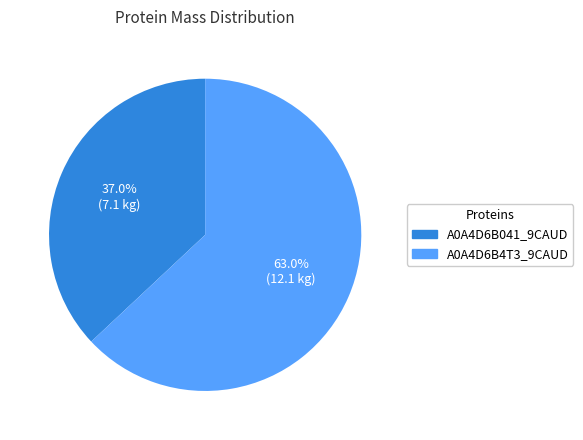

Do A0A4D6B041_9CAUD and A0A4D6B4T3_9CAUD together represent more than half of the pie?

Yes